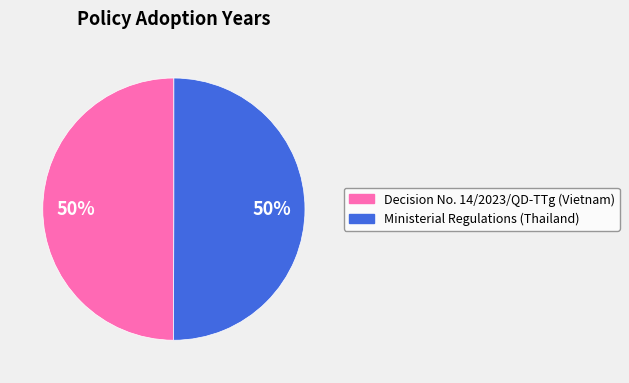

To the nearest percent, what is the average slice percentage?

50%